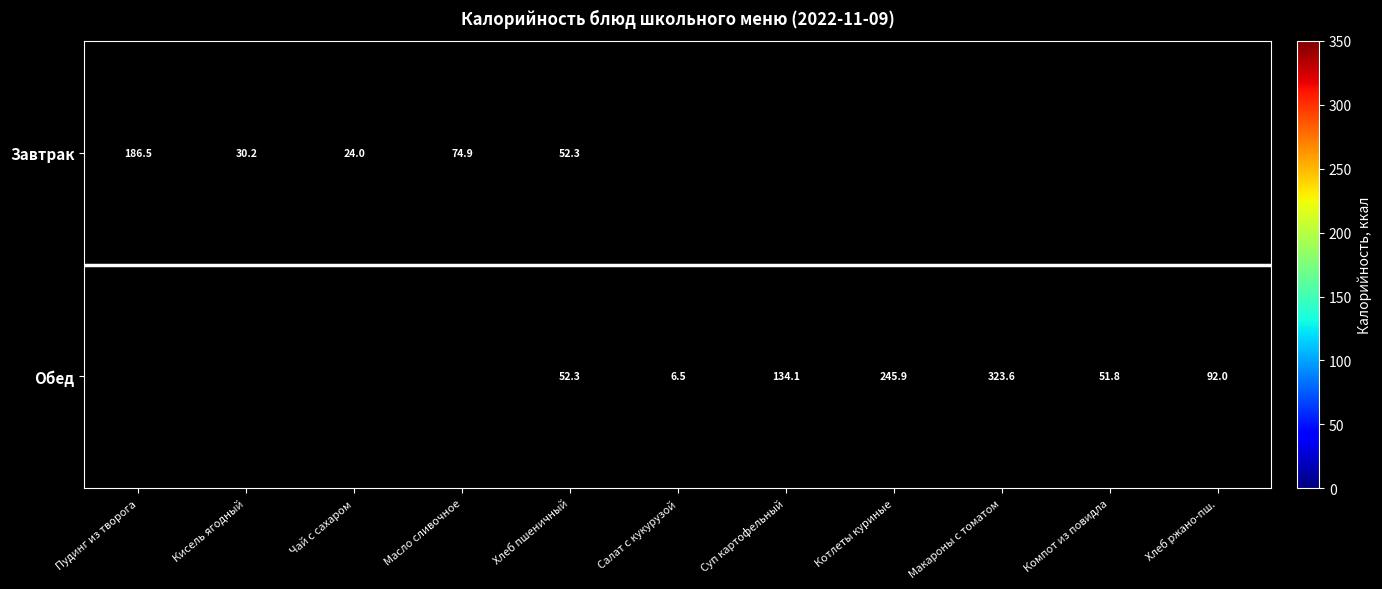

At which category does the chart reach its minimum across all series?

Салат с кукурузой